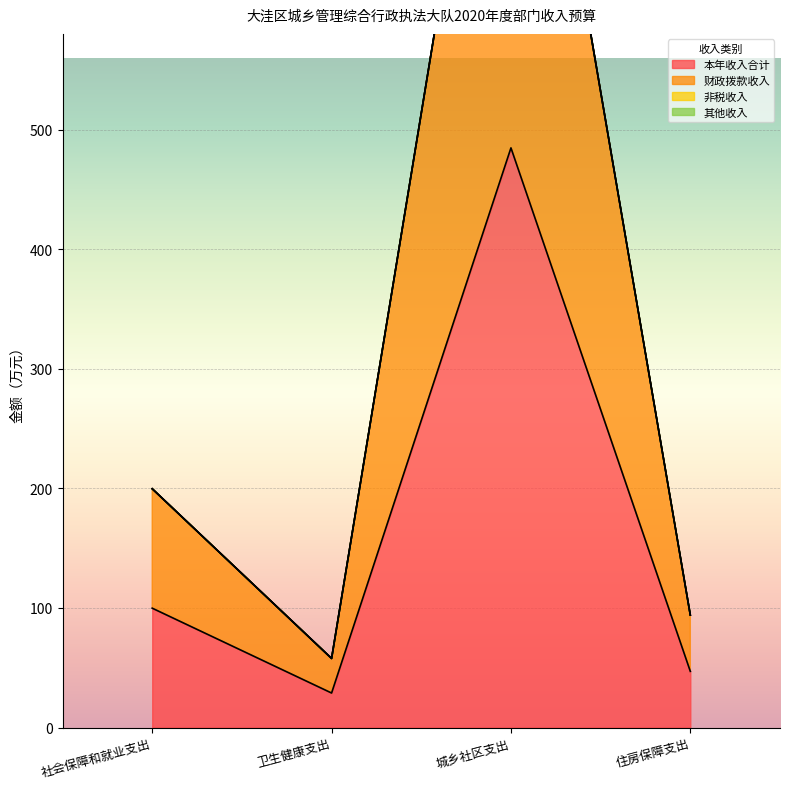

At how many categories does at least one series exceed 695?

1